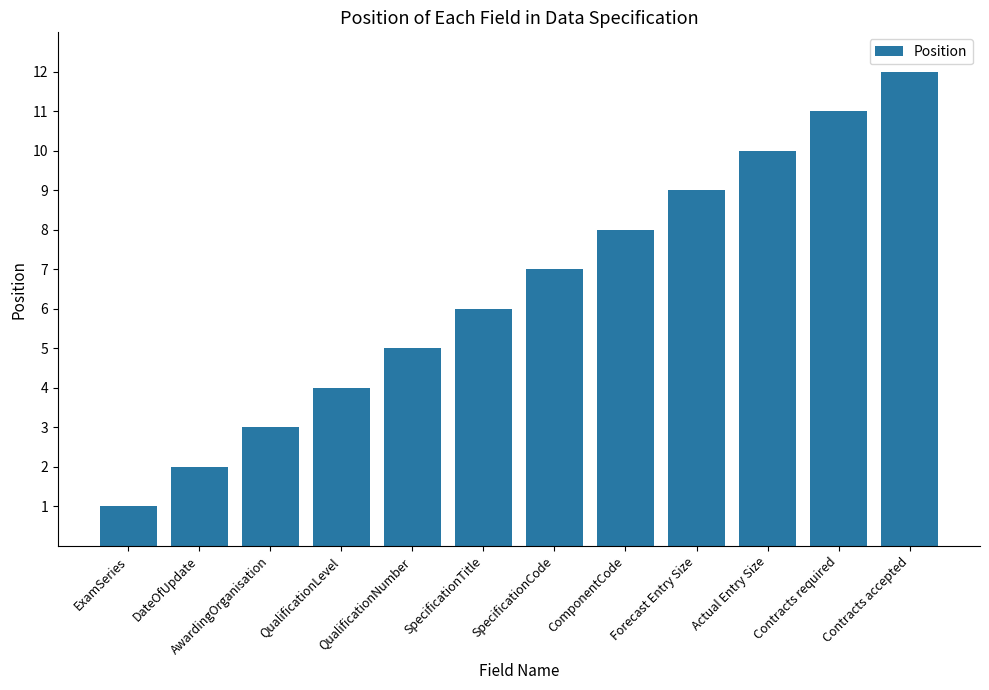

Which category has the highest value across all series?

Contracts accepted